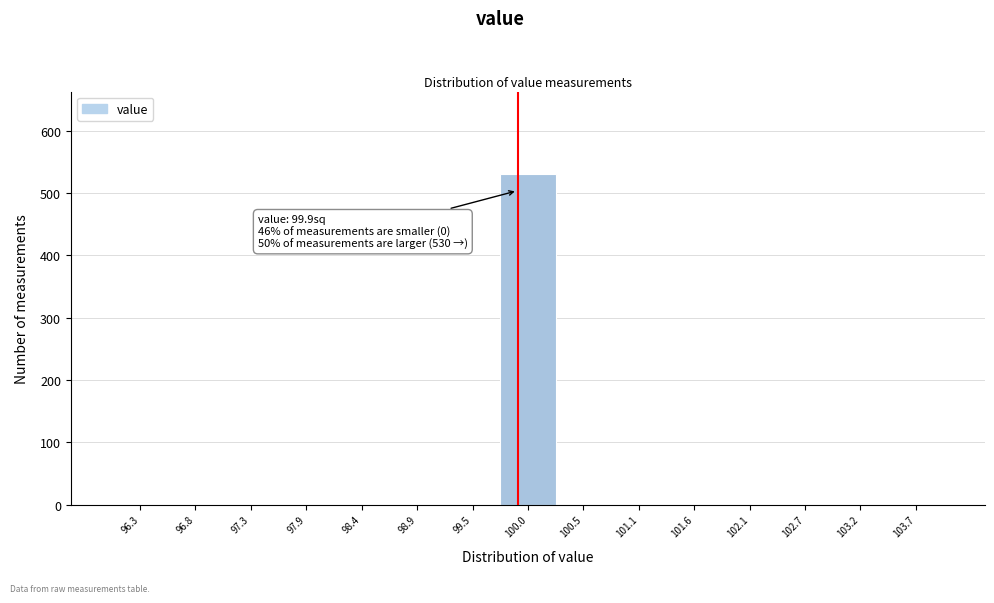

Which range on the x-axis has the tallest bar?

99.7 to 100.3